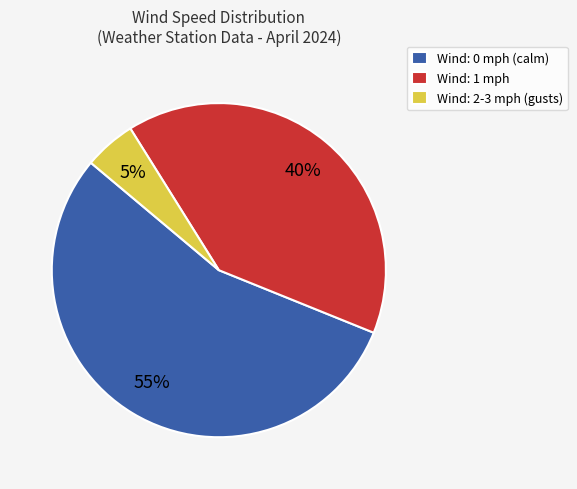

What percentage is the Wind: 1 mph slice, to the nearest percent?

40%